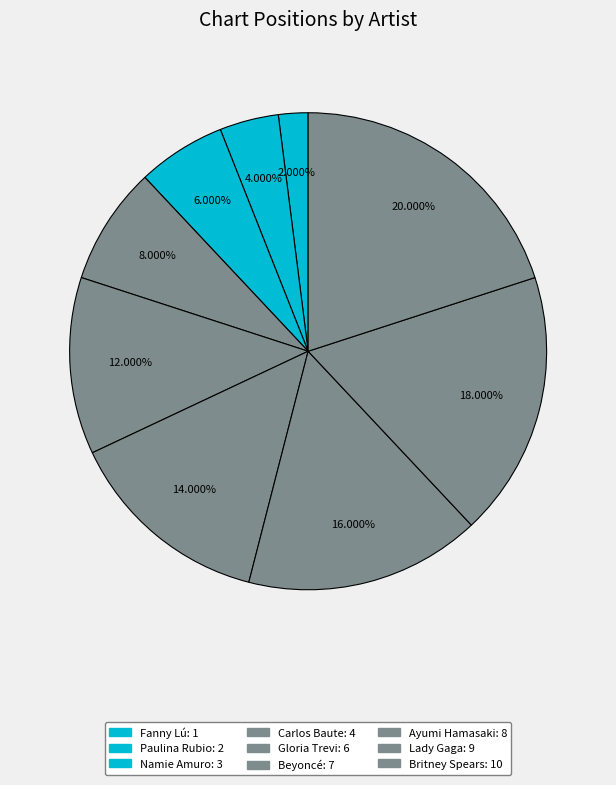

To the nearest percent, what is the average slice percentage?

11%